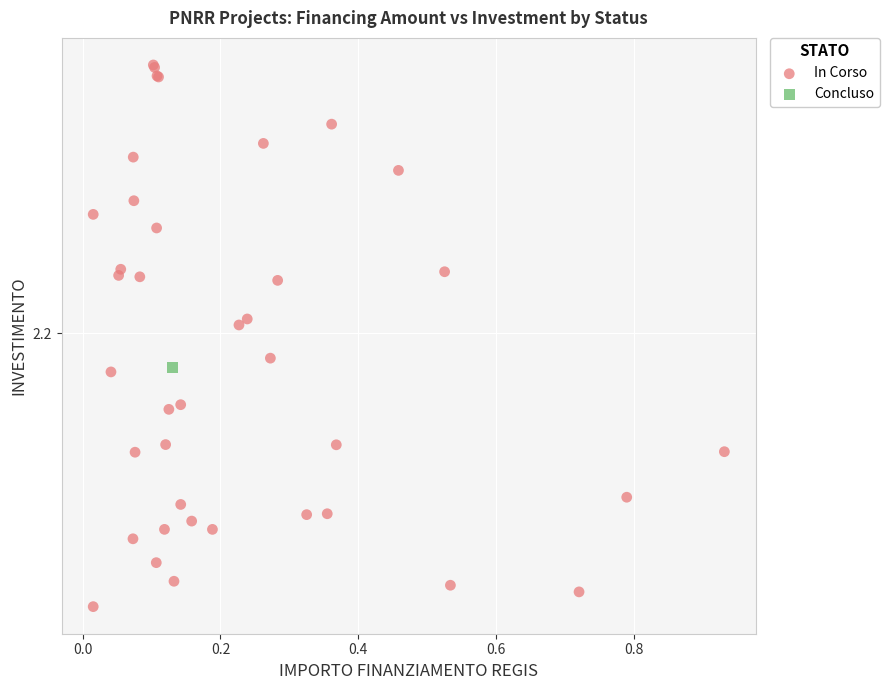

What are all the series names shown in the legend?

In Corso, Concluso